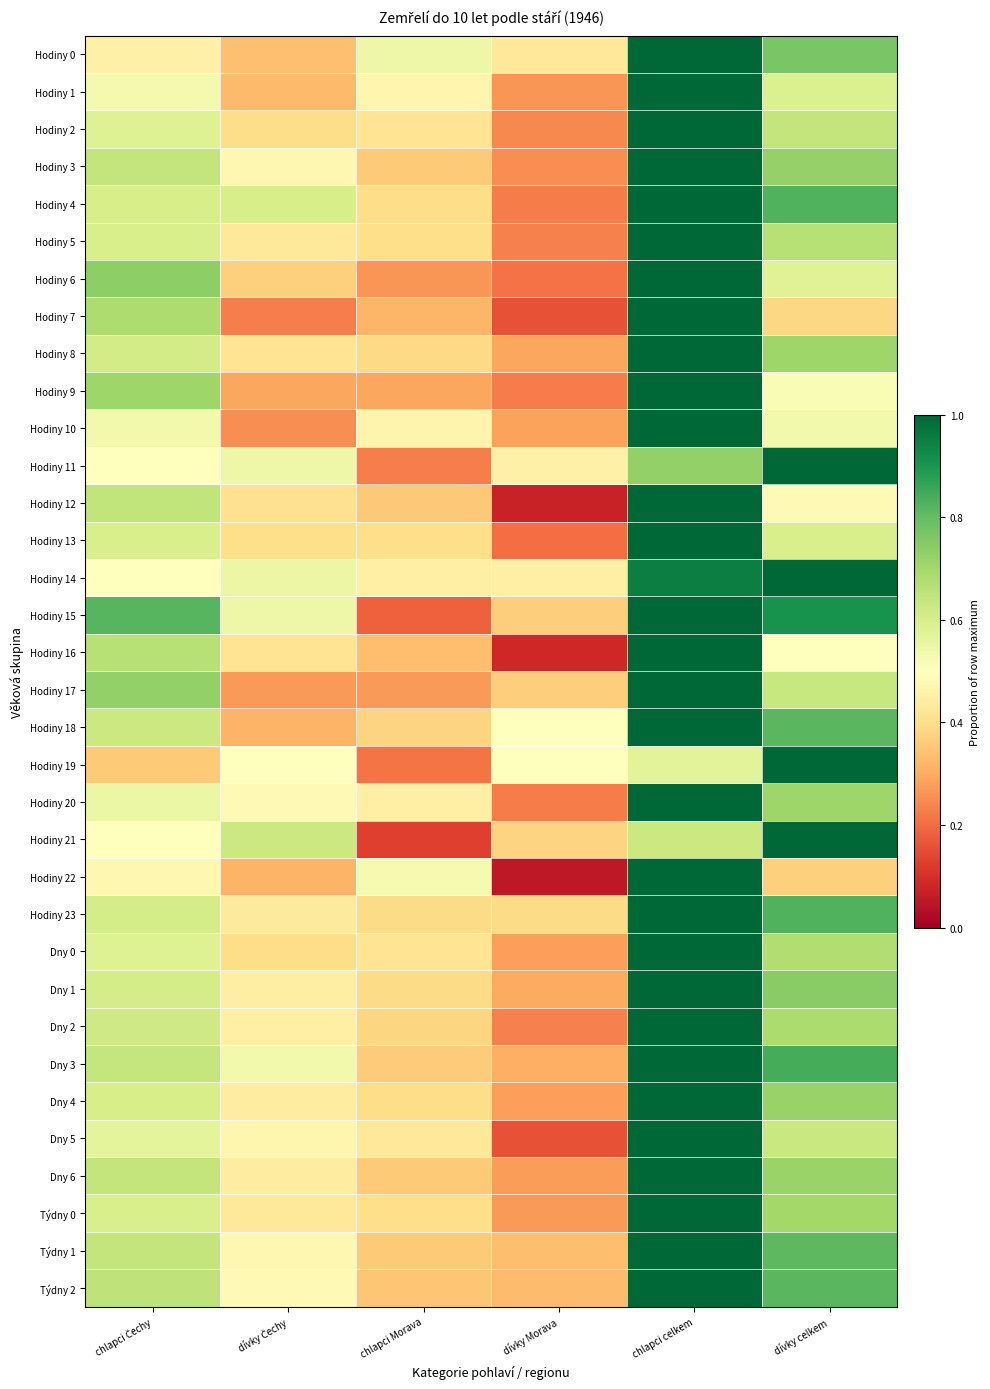

Reading left to right, list all the values displayed in this chart.

Hodiny 0: chlapci Čechy=0.5	dívky Čechy=0.3	chlapci Morava=0.5	dívky Morava=0.4	chlapci celkem=1.0	dívky celkem=0.8
Hodiny 1: chlapci Čechy=0.5	dívky Čechy=0.3	chlapci Morava=0.5	dívky Morava=0.3	chlapci celkem=1.0	dívky celkem=0.6
Hodiny 2: chlapci Čechy=0.6	dívky Čechy=0.4	chlapci Morava=0.4	dívky Morava=0.2	chlapci celkem=1.0	dívky celkem=0.6
Hodiny 3: chlapci Čechy=0.6	dívky Čechy=0.5	chlapci Morava=0.4	dívky Morava=0.2	chlapci celkem=1.0	dívky celkem=0.7
Hodiny 4: chlapci Čechy=0.6	dívky Čechy=0.6	chlapci Morava=0.4	dívky Morava=0.2	chlapci celkem=1.0	dívky celkem=0.8
Hodiny 5: chlapci Čechy=0.6	dívky Čechy=0.4	chlapci Morava=0.4	dívky Morava=0.2	chlapci celkem=1.0	dívky celkem=0.7
Hodiny 6: chlapci Čechy=0.7	dívky Čechy=0.4	chlapci Morava=0.3	dívky Morava=0.2	chlapci celkem=1.0	dívky celkem=0.6
Hodiny 7: chlapci Čechy=0.7	dívky Čechy=0.2	chlapci Morava=0.3	dívky Morava=0.2	chlapci celkem=1.0	dívky celkem=0.4
Hodiny 8: chlapci Čechy=0.6	dívky Čechy=0.4	chlapci Morava=0.4	dívky Morava=0.3	chlapci celkem=1.0	dívky celkem=0.7
Hodiny 9: chlapci Čechy=0.7	dívky Čechy=0.3	chlapci Morava=0.3	dívky Morava=0.2	chlapci celkem=1.0	dívky celkem=0.5
Hodiny 10: chlapci Čechy=0.5	dívky Čechy=0.2	chlapci Morava=0.5	dívky Morava=0.3	chlapci celkem=1.0	dívky celkem=0.5
Hodiny 11: chlapci Čechy=0.5	dívky Čechy=0.5	chlapci Morava=0.2	dívky Morava=0.5	chlapci celkem=0.7	dívky celkem=1.0
Hodiny 12: chlapci Čechy=0.6	dívky Čechy=0.4	chlapci Morava=0.4	dívky Morava=0.1	chlapci celkem=1.0	dívky celkem=0.5
Hodiny 13: chlapci Čechy=0.6	dívky Čechy=0.4	chlapci Morava=0.4	dívky Morava=0.2	chlapci celkem=1.0	dívky celkem=0.6
Hodiny 14: chlapci Čechy=0.5	dívky Čechy=0.6	chlapci Morava=0.5	dívky Morava=0.5	chlapci celkem=0.9	dívky celkem=1.0
Hodiny 15: chlapci Čechy=0.8	dívky Čechy=0.5	chlapci Morava=0.2	dívky Morava=0.4	chlapci celkem=1.0	dívky celkem=0.9
Hodiny 16: chlapci Čechy=0.7	dívky Čechy=0.4	chlapci Morava=0.3	dívky Morava=0.1	chlapci celkem=1.0	dívky celkem=0.5
Hodiny 17: chlapci Čechy=0.7	dívky Čechy=0.3	chlapci Morava=0.3	dívky Morava=0.4	chlapci celkem=1.0	dívky celkem=0.6
Hodiny 18: chlapci Čechy=0.6	dívky Čechy=0.3	chlapci Morava=0.4	dívky Morava=0.5	chlapci celkem=1.0	dívky celkem=0.8
Hodiny 19: chlapci Čechy=0.4	dívky Čechy=0.5	chlapci Morava=0.2	dívky Morava=0.5	chlapci celkem=0.6	dívky celkem=1.0
Hodiny 20: chlapci Čechy=0.5	dívky Čechy=0.5	chlapci Morava=0.5	dívky Morava=0.2	chlapci celkem=1.0	dívky celkem=0.7
Hodiny 21: chlapci Čechy=0.5	dívky Čechy=0.6	chlapci Morava=0.1	dívky Morava=0.4	chlapci celkem=0.6	dívky celkem=1.0
Hodiny 22: chlapci Čechy=0.5	dívky Čechy=0.3	chlapci Morava=0.5	dívky Morava=0.1	chlapci celkem=1.0	dívky celkem=0.4
Hodiny 23: chlapci Čechy=0.6	dívky Čechy=0.4	chlapci Morava=0.4	dívky Morava=0.4	chlapci celkem=1.0	dívky celkem=0.8
Dny 0: chlapci Čechy=0.6	dívky Čechy=0.4	chlapci Morava=0.4	dívky Morava=0.3	chlapci celkem=1.0	dívky celkem=0.7
Dny 1: chlapci Čechy=0.6	dívky Čechy=0.4	chlapci Morava=0.4	dívky Morava=0.3	chlapci celkem=1.0	dívky celkem=0.7
Dny 2: chlapci Čechy=0.6	dívky Čechy=0.5	chlapci Morava=0.4	dívky Morava=0.2	chlapci celkem=1.0	dívky celkem=0.7
Dny 3: chlapci Čechy=0.6	dívky Čechy=0.5	chlapci Morava=0.4	dívky Morava=0.3	chlapci celkem=1.0	dívky celkem=0.8
Dny 4: chlapci Čechy=0.6	dívky Čechy=0.4	chlapci Morava=0.4	dívky Morava=0.3	chlapci celkem=1.0	dívky celkem=0.7
Dny 5: chlapci Čechy=0.6	dívky Čechy=0.5	chlapci Morava=0.4	dívky Morava=0.2	chlapci celkem=1.0	dívky celkem=0.6
Dny 6: chlapci Čechy=0.6	dívky Čechy=0.4	chlapci Morava=0.4	dívky Morava=0.3	chlapci celkem=1.0	dívky celkem=0.7
Týdny 0: chlapci Čechy=0.6	dívky Čechy=0.4	chlapci Morava=0.4	dívky Morava=0.3	chlapci celkem=1.0	dívky celkem=0.7
Týdny 1: chlapci Čechy=0.6	dívky Čechy=0.5	chlapci Morava=0.4	dívky Morava=0.3	chlapci celkem=1.0	dívky celkem=0.8
Týdny 2: chlapci Čechy=0.7	dívky Čechy=0.5	chlapci Morava=0.3	dívky Morava=0.3	chlapci celkem=1.0	dívky celkem=0.8